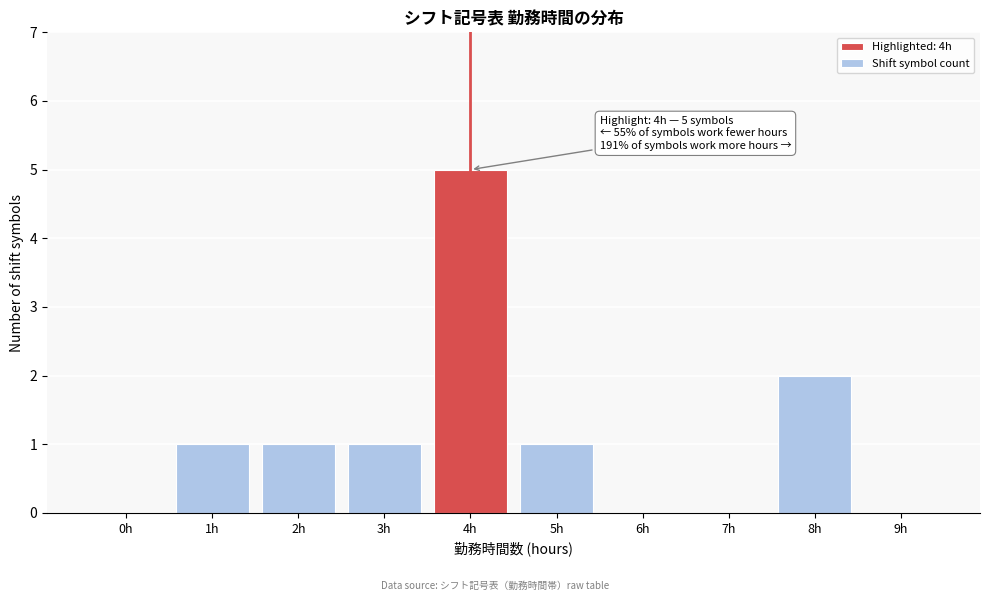

Reading left to right, what are all the values shown in this chart?

0h=0	1h=1	2h=1	3h=1	4h=5	5h=1	6h=0	7h=0	8h=2	9h=0